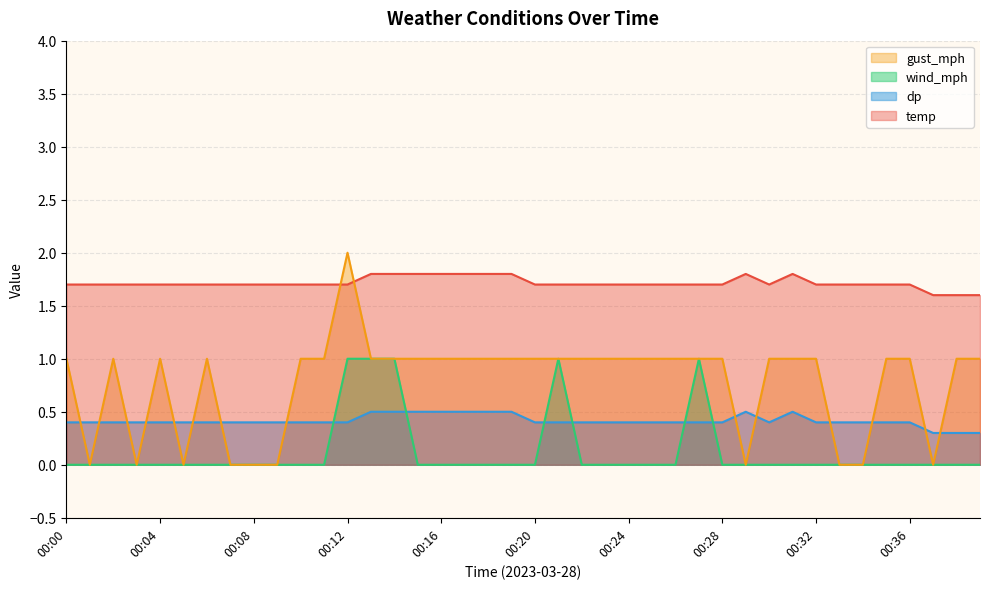

How many values in the gust_mph series are below 1?

10